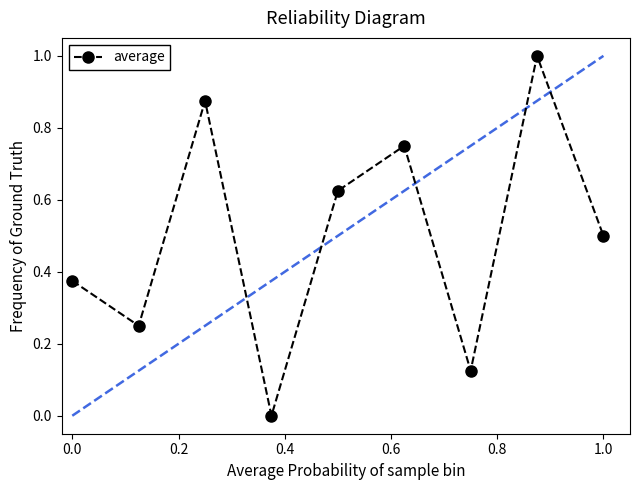

How many points are lower than both their immediate neighbors (excluding endpoints)?

3